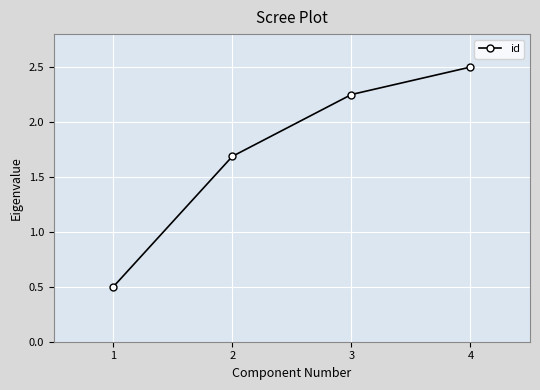

How many distinct data groups are displayed?

1